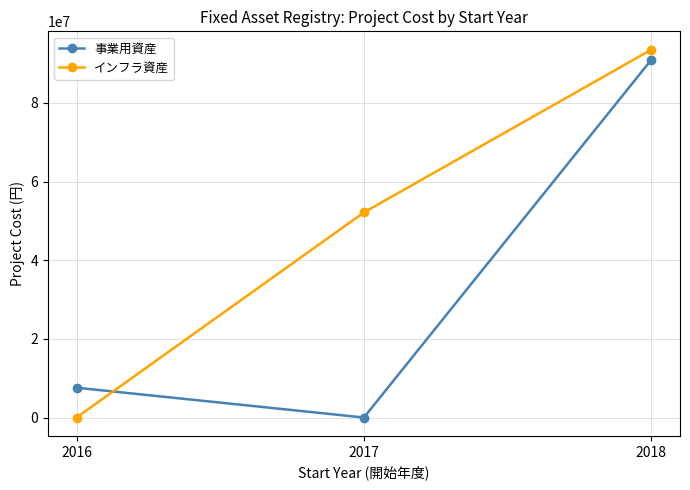

Is it true that インフラ資産 equals 0 at 2016?

True